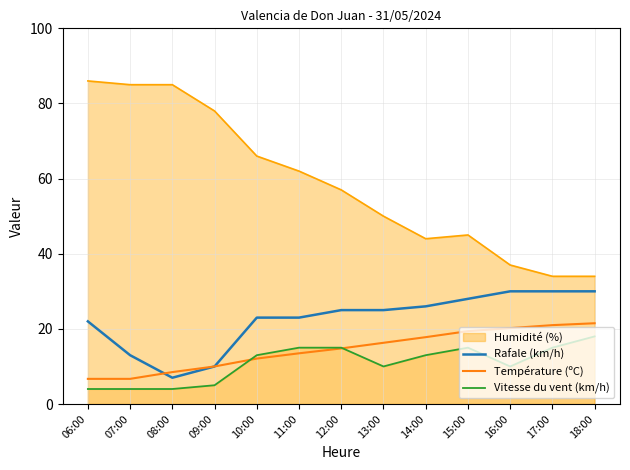

What is the smallest value displayed?

4.0